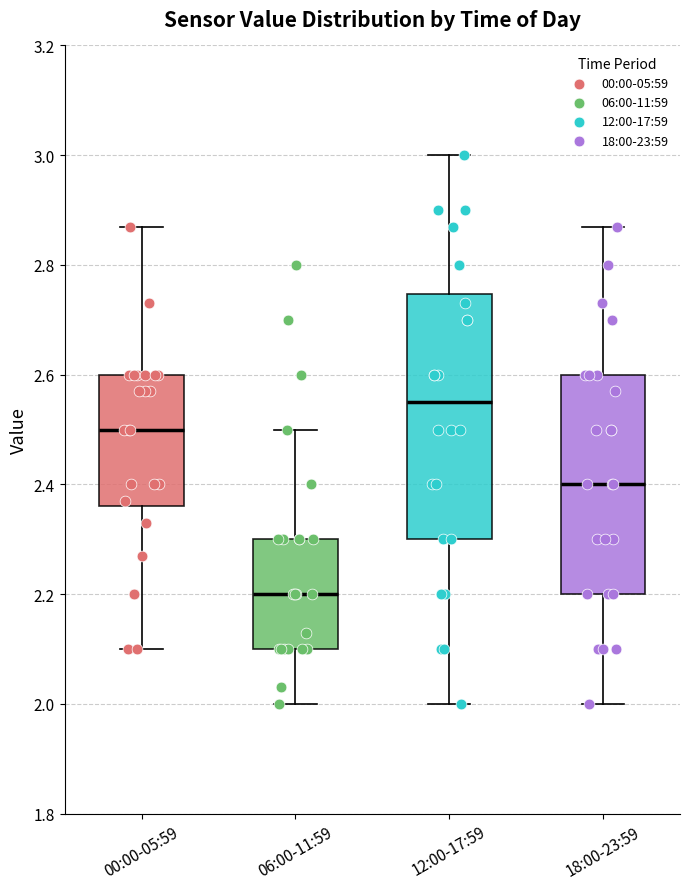

Reading left to right, transcribe this box plot: for each box, give where its median line is, the range the box spans, and where its two whiskers end, as read against the y-axis. The values are not printed on the chart, so give them approximately, as read against the axis.

00:00-05:59: median 2.50, box 2.36 to 2.60, whiskers 2.10 to 2.88
06:00-11:59: median 2.20, box 2.10 to 2.30, whiskers 2.00 to 2.50
12:00-17:59: median 2.56, box 2.30 to 2.74, whiskers 2.00 to 3.00
18:00-23:59: median 2.40, box 2.20 to 2.60, whiskers 2.00 to 2.88